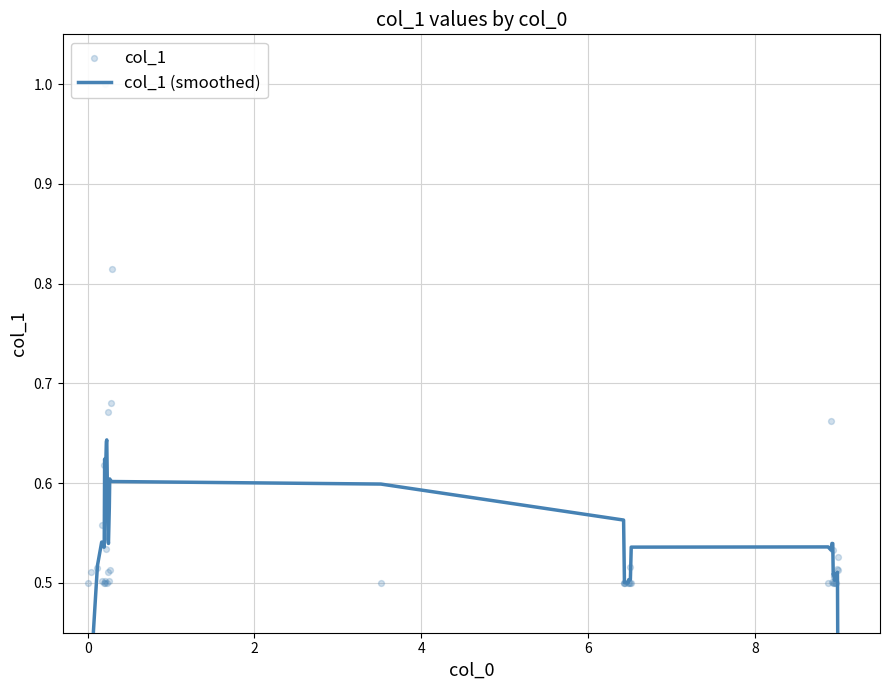

Which series has the largest total across all categories?

col_1